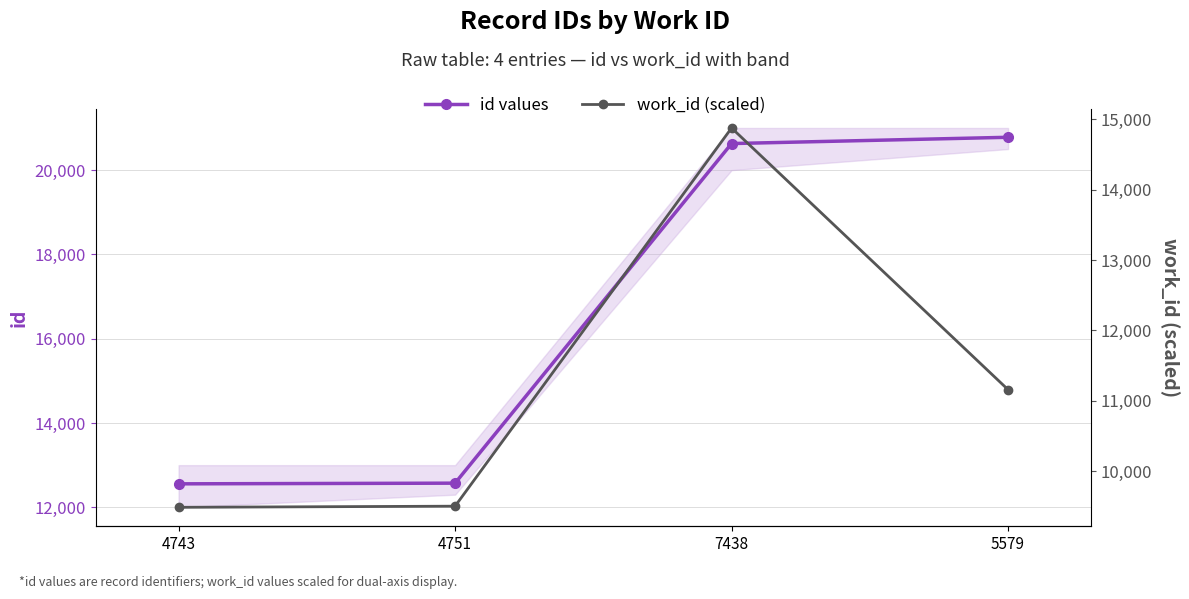

List the series in order of their peak value, highest first.

id values, work_id (scaled)